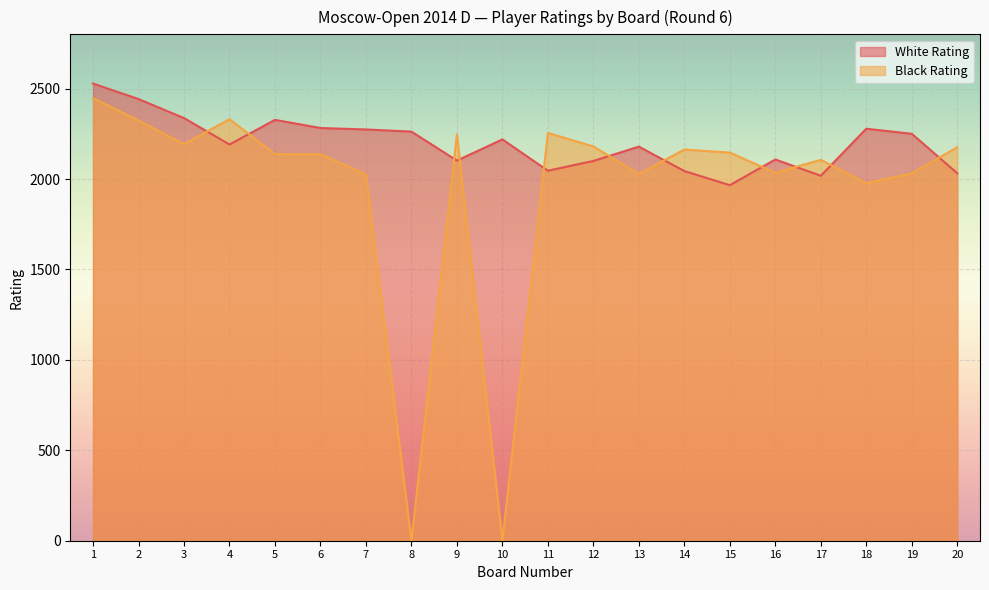

How many values in the Black Rating series exceed 2146?

9